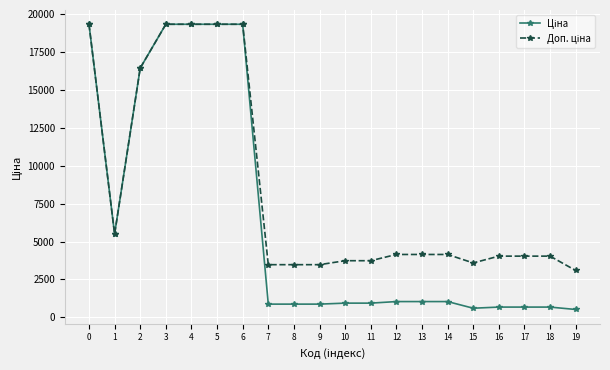

At how many categories does at least one series exceed 8274?

6